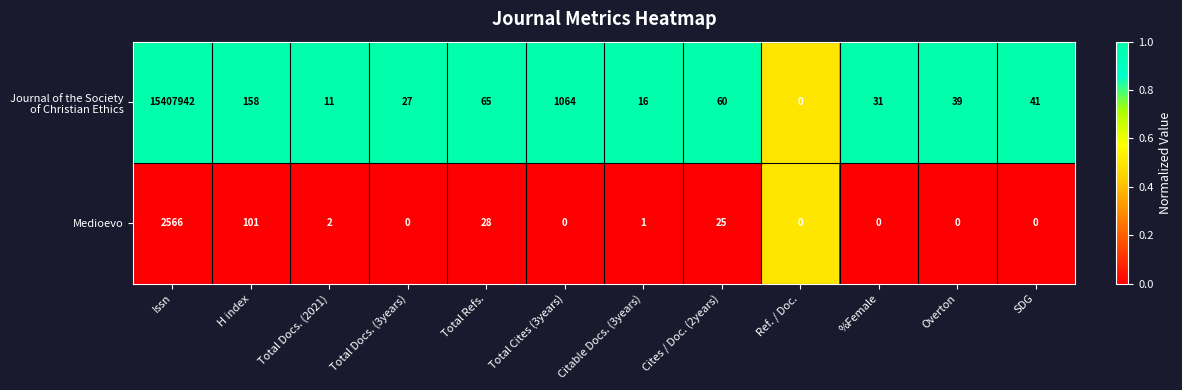

What is the total value across all series at Citable Docs. (3years)?

17